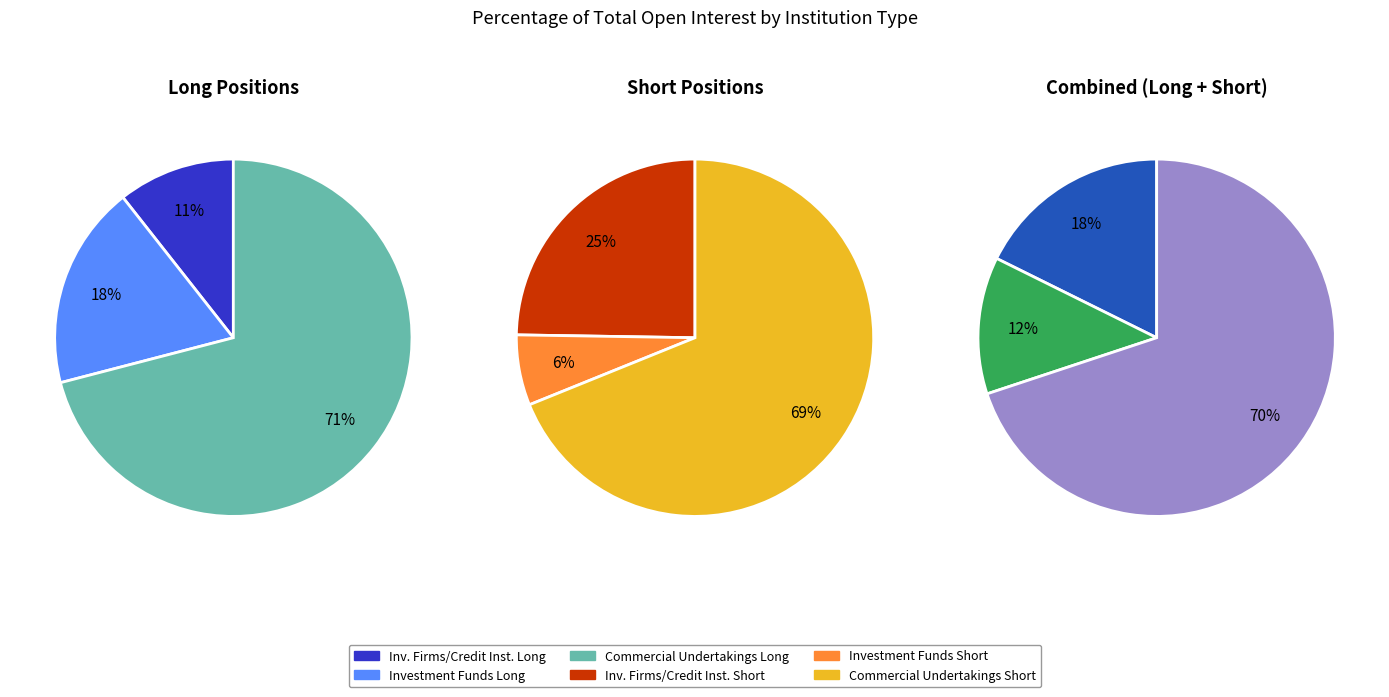

Is Investment Funds the majority of the pie?

No